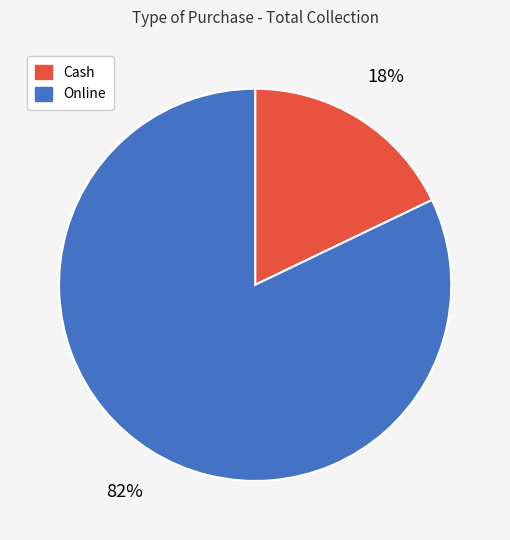

Combined, do Cash and Online account for over 50%?

Yes